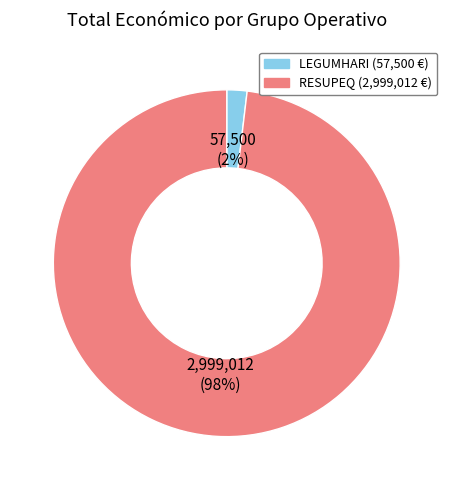

Count the number of slices in the pie.

2